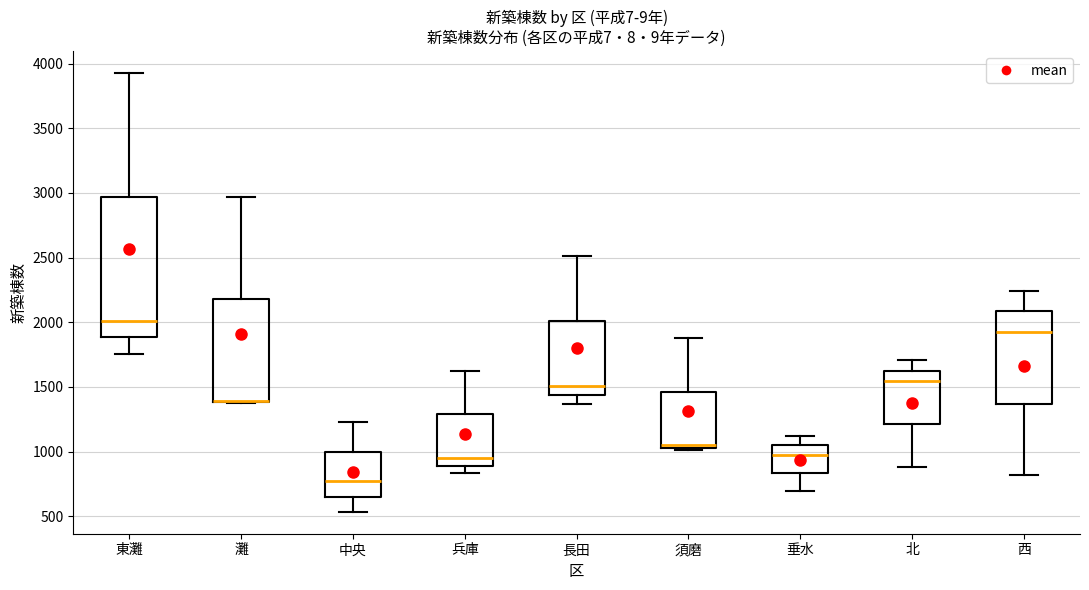

Reading left to right, transcribe this box plot: for each box, give where its median line is, the range the box spans, and where its two whiskers end, as read against the y-axis. The values are not printed on the chart, so give them approximately, as read against the axis.

東灘: median 2000, box 1900 to 2950, whiskers 1750 to 3950
灘: median 1400 (drawn on the box's lower edge), box 1400 to 2200, whiskers 1400 to 2950
中央: median 750, box 650 to 1000, whiskers 550 to 1250
兵庫: median 950, box 900 to 1300, whiskers 850 to 1650
長田: median 1500, box 1450 to 2000, whiskers 1350 to 2500
須磨: median 1050 (just above the box's lower edge), box 1050 to 1450, whiskers 1000 to 1900
垂水: median 1000, box 850 to 1050, whiskers 700 to 1100
北: median 1550, box 1200 to 1650, whiskers 900 to 1700
西: median 1950, box 1350 to 2100, whiskers 800 to 2250